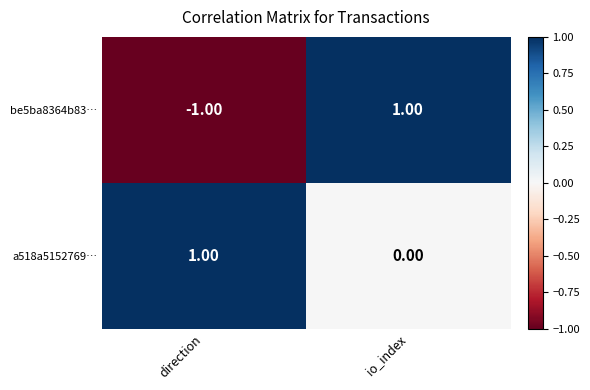

Which series has the largest total across all categories?

a518a5152769…